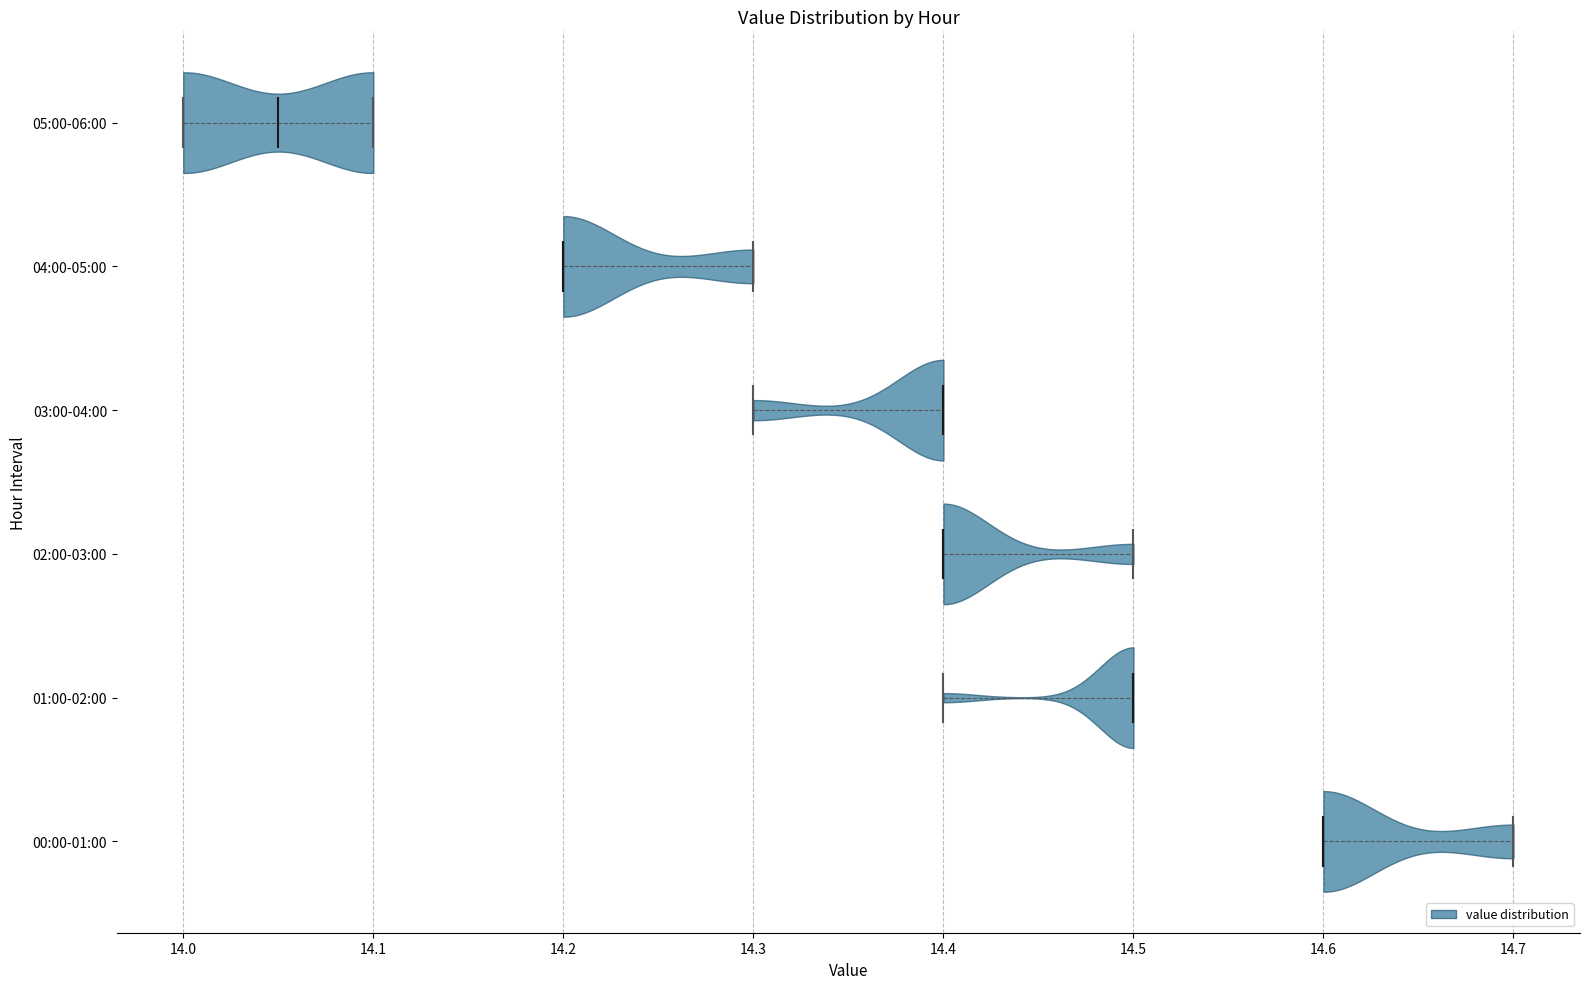

Where does the median line of the violin for 02:00-03:00 sit on the x-axis? The values are not printed on the chart, so give them approximately, as read against the axis.

14.40